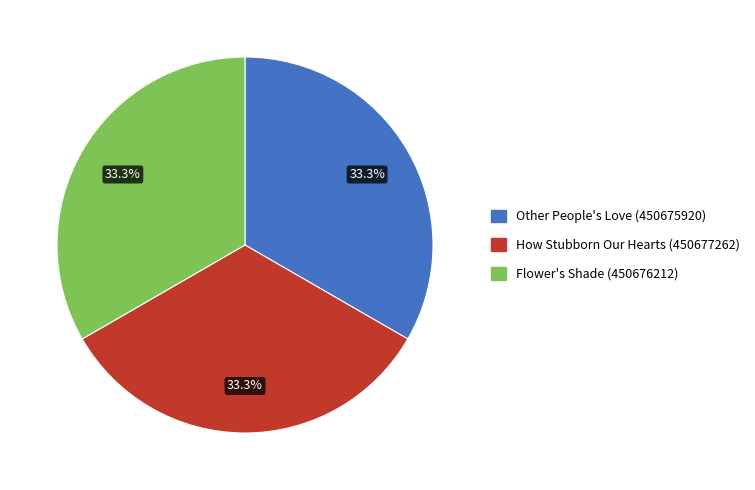

Is there a majority slice in this chart?

No